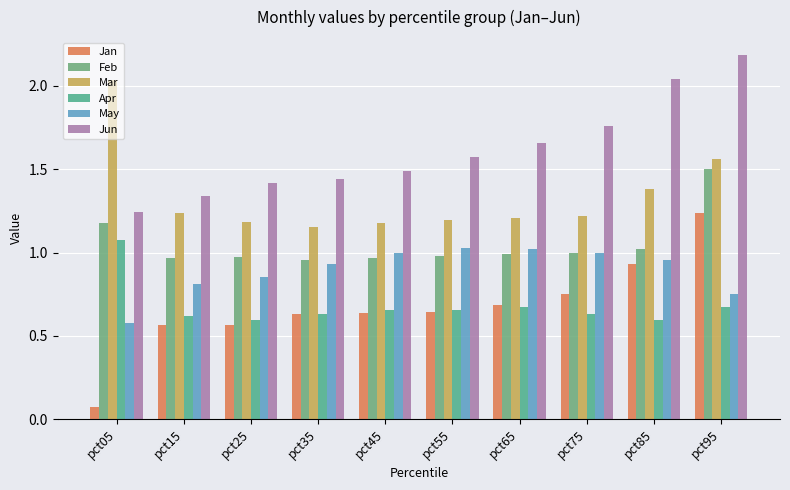

Where is Apr nearest to the value 0?

pct85